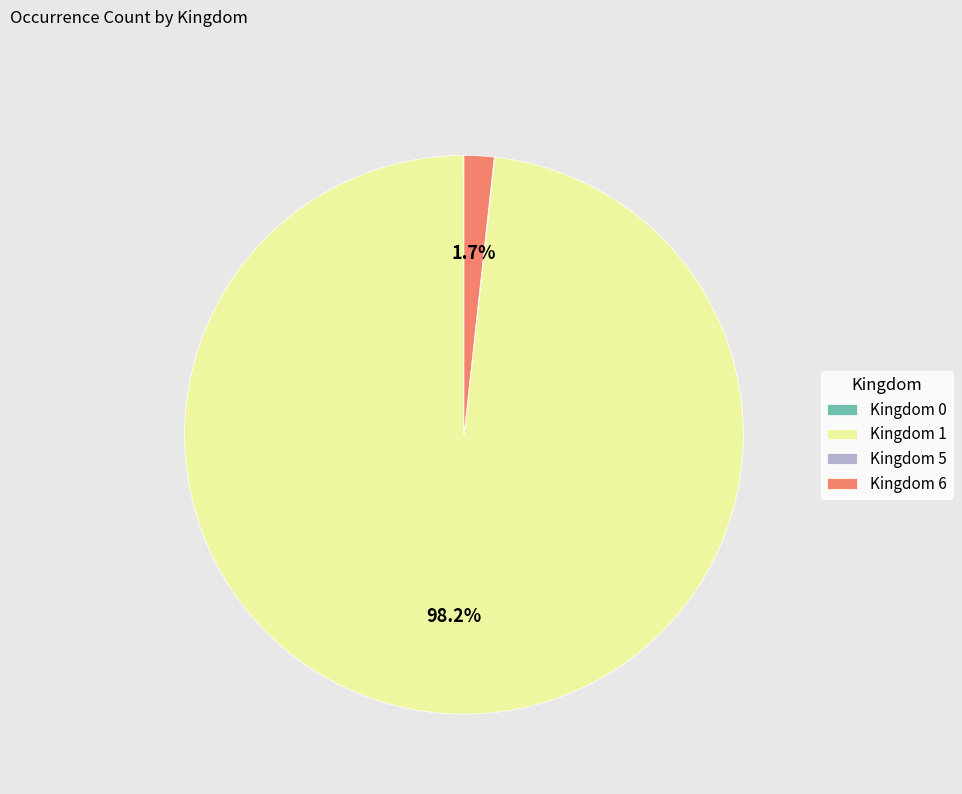

Combined, what portion of the pie is Kingdom 6 and Kingdom 1?

100.0%